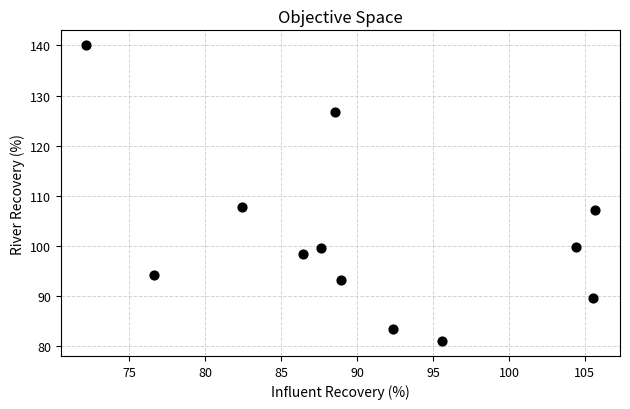

What Y value in the scatter plot is closest to 110?

107.9